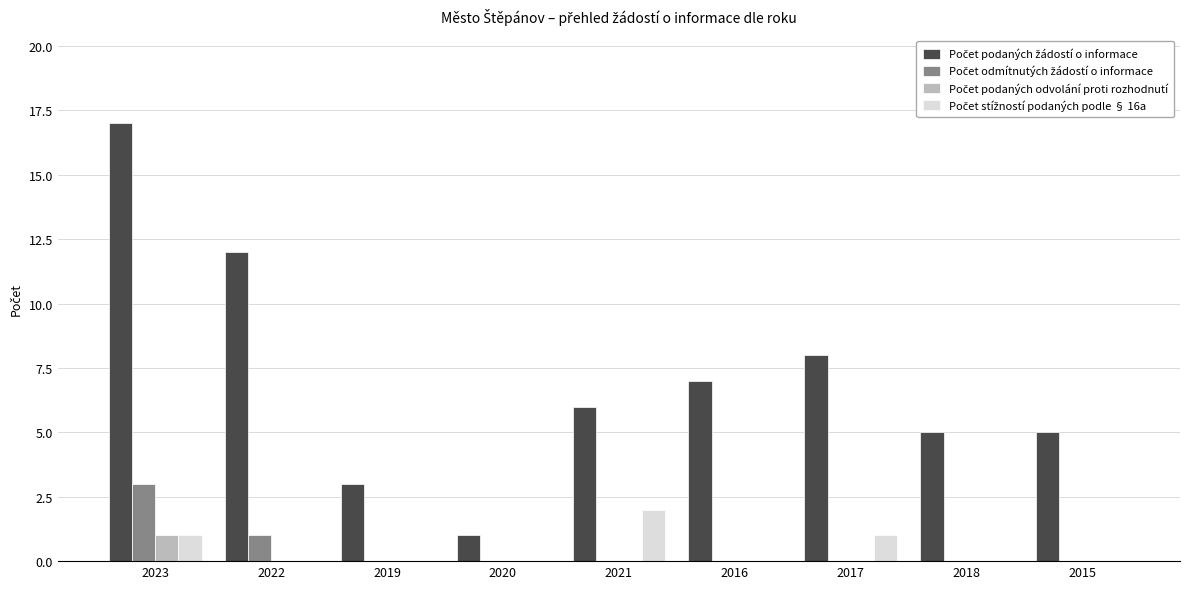

At which category is the sum across all series the highest?

2023